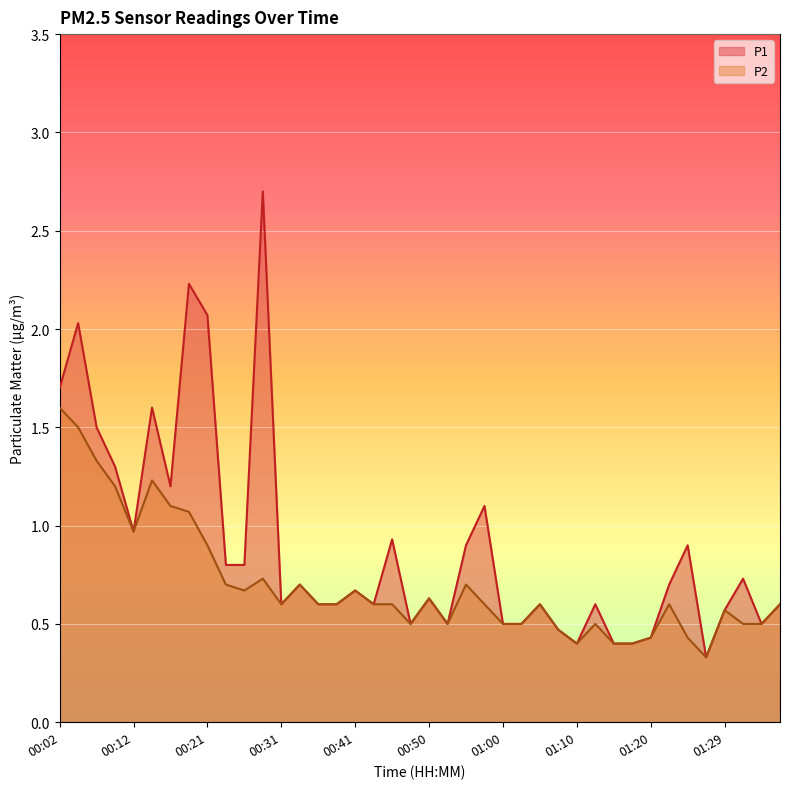

At how many categories does at least one series exceed 1?

10